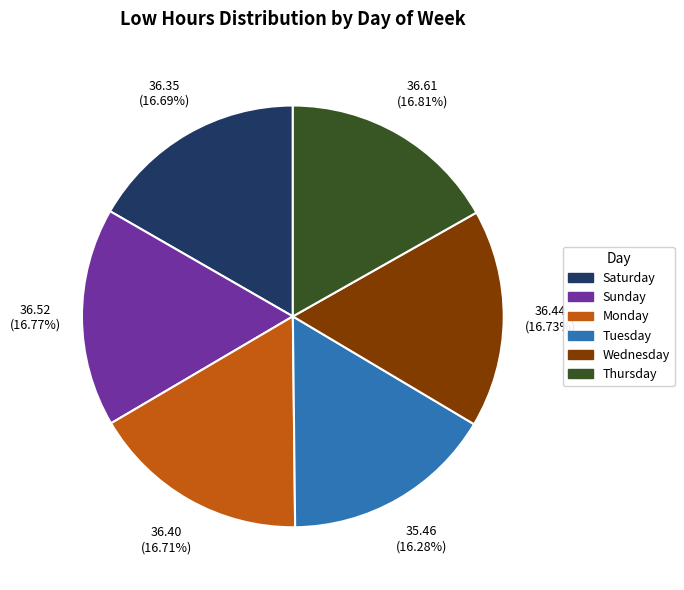

To the nearest percent, what is the average slice percentage?

17%